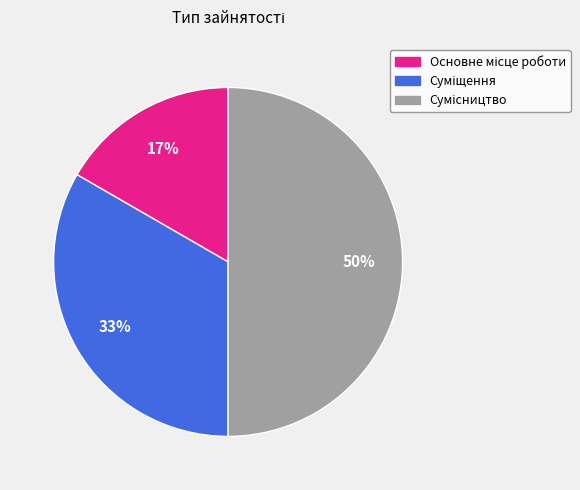

To the nearest percent, what is the average slice percentage?

33%